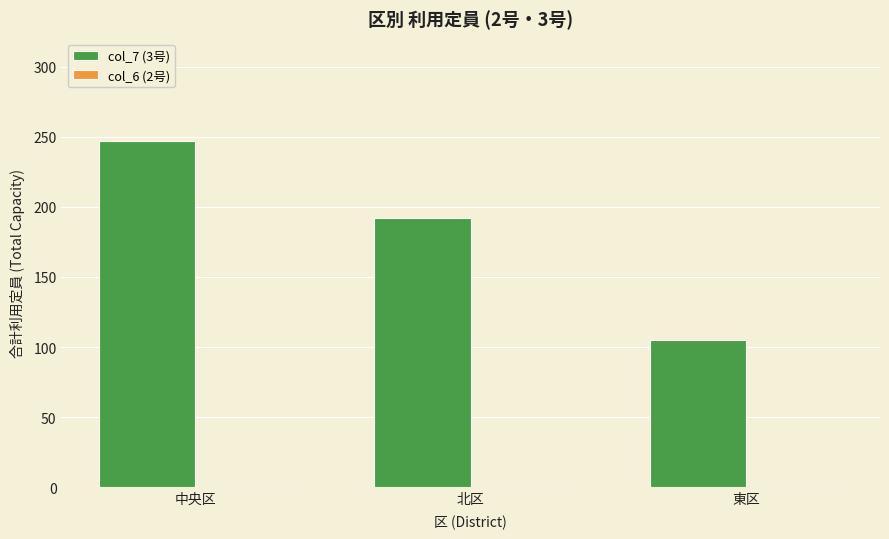

How many bars are there in total?

3